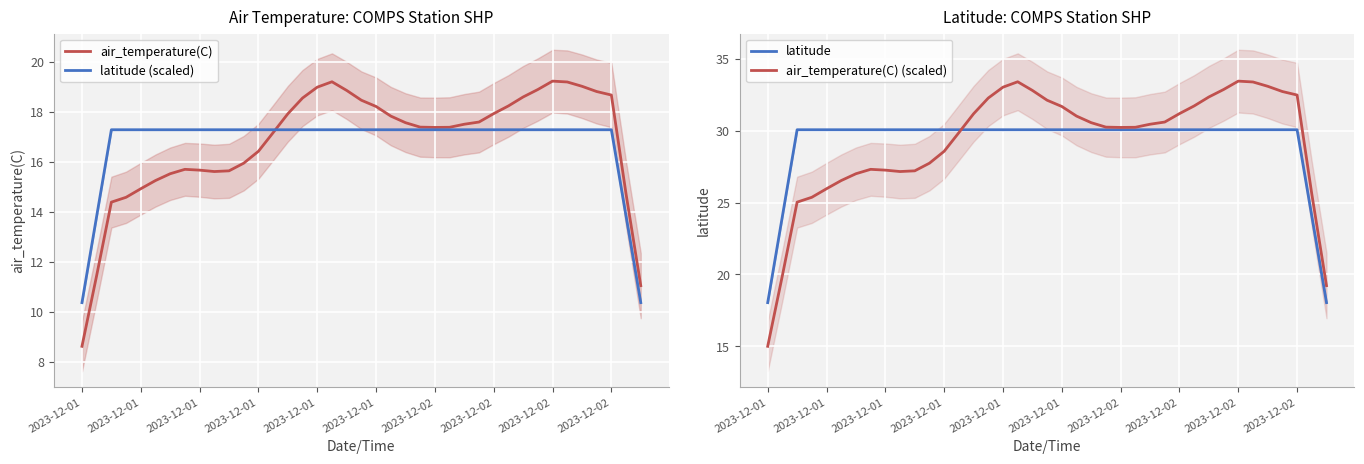

Reading left to right, transcribe all the data shown in this chart.

air_temperature(C): 8.6	11.5	14.4	14.6	14.9	15.3	15.5	15.7	15.7	15.6	15.6	15.9	16.4	17.2	17.9	18.6	19.0	19.2	18.9	18.5	18.2	17.8	17.6	17.4	17.4	17.4	17.5	17.6	17.9	18.2	18.6	18.9	19.2	19.2	19.0	18.8	18.7	14.7	11.1
latitude (scaled): 10.4	13.8	17.3	17.3	17.3	17.3	17.3	17.3	17.3	17.3	17.3	17.3	17.3	17.3	17.3	17.3	17.3	17.3	17.3	17.3	17.3	17.3	17.3	17.3	17.3	17.3	17.3	17.3	17.3	17.3	17.3	17.3	17.3	17.3	17.3	17.3	17.3	13.8	10.4
latitude: 18.0	24.0	30.1	30.1	30.1	30.1	30.1	30.1	30.1	30.1	30.1	30.1	30.1	30.1	30.1	30.1	30.1	30.1	30.1	30.1	30.1	30.1	30.1	30.1	30.1	30.1	30.1	30.1	30.1	30.1	30.1	30.1	30.1	30.1	30.1	30.1	30.1	24.0	18.0
air_temperature(C) (scaled): 15.0	19.9	25.0	25.4	26.0	26.5	27.0	27.3	27.3	27.2	27.2	27.7	28.6	29.9	31.2	32.3	33.0	33.4	32.8	32.1	31.7	31.0	30.6	30.2	30.2	30.2	30.4	30.6	31.2	31.7	32.3	32.9	33.4	33.4	33.1	32.7	32.5	25.6	19.2